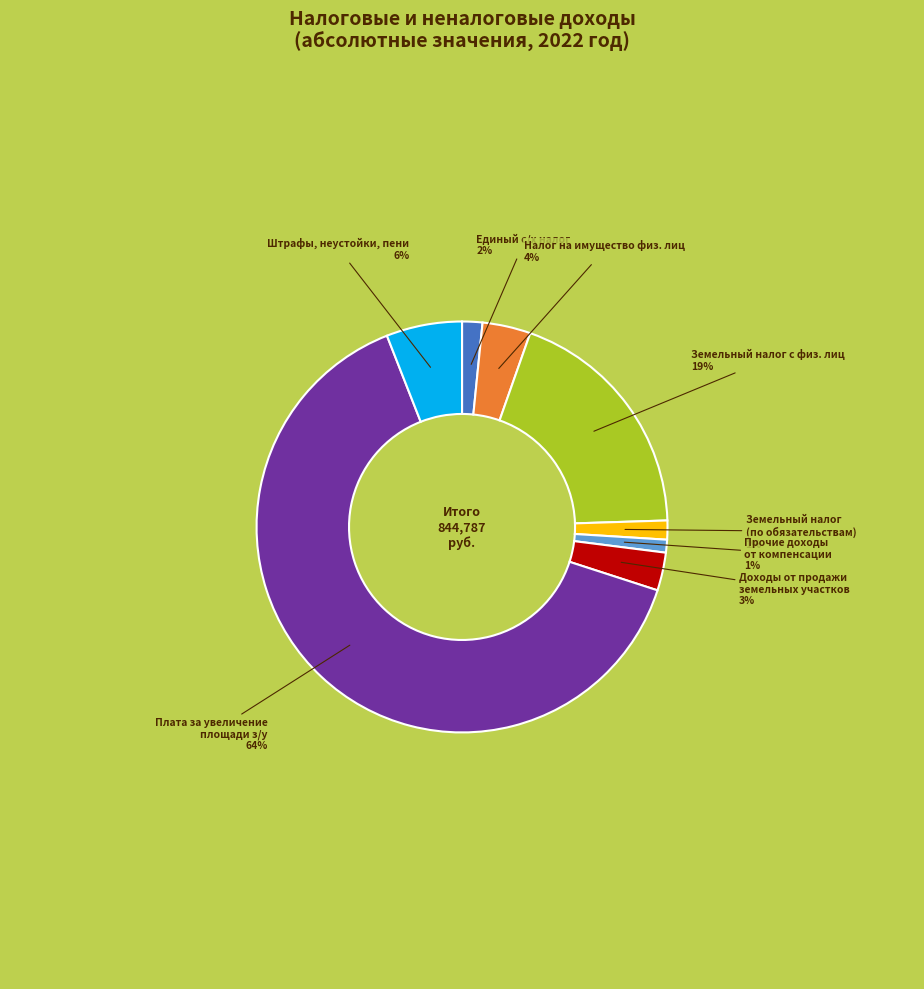

To the nearest percent, what is the difference between the largest and smallest slice percentages?

63%